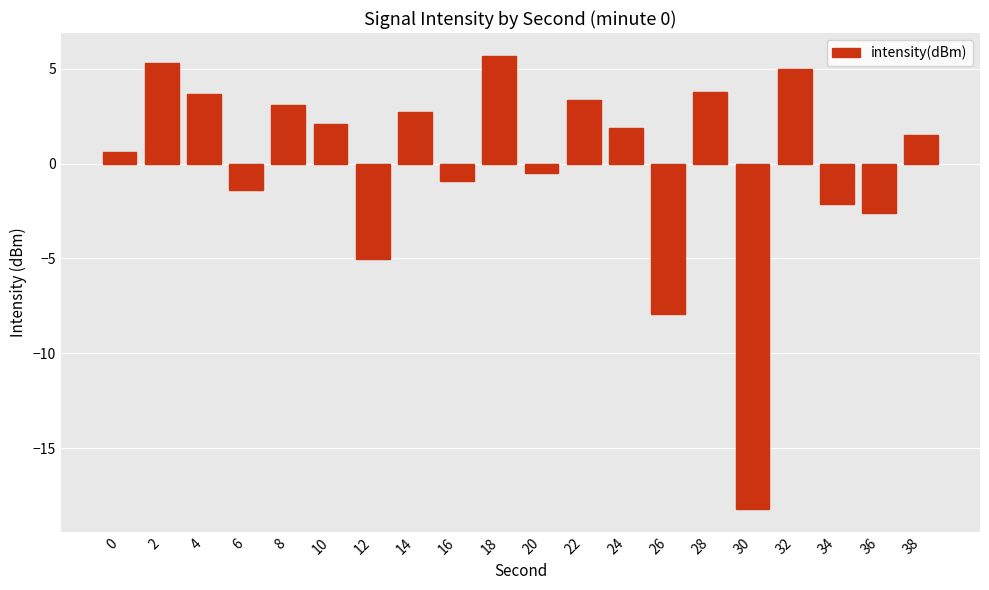

Is it true that the value at 0 is 0.6?

True